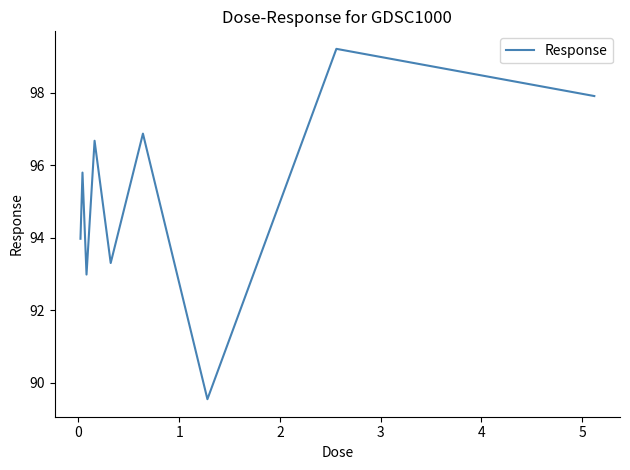

What is the maximum value shown in the chart?

99.2